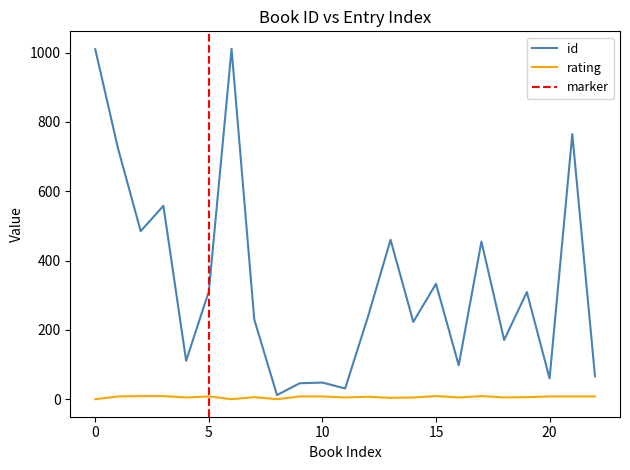

At which label does id first exceed 237?

0